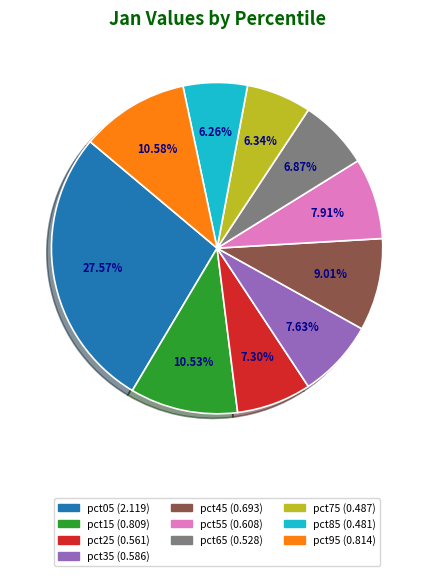

What percentage is the pct95 slice, to the nearest percent?

11%